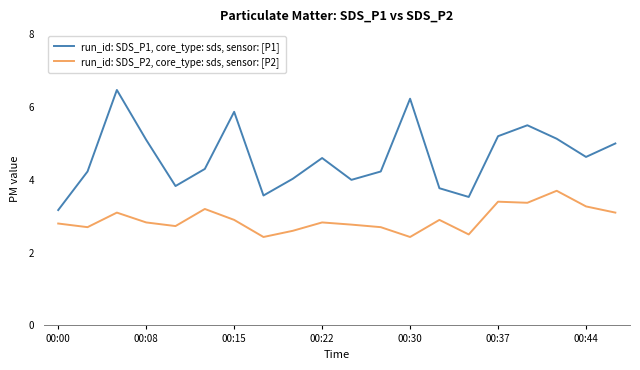

What is the maximum value shown in the chart?

6.5